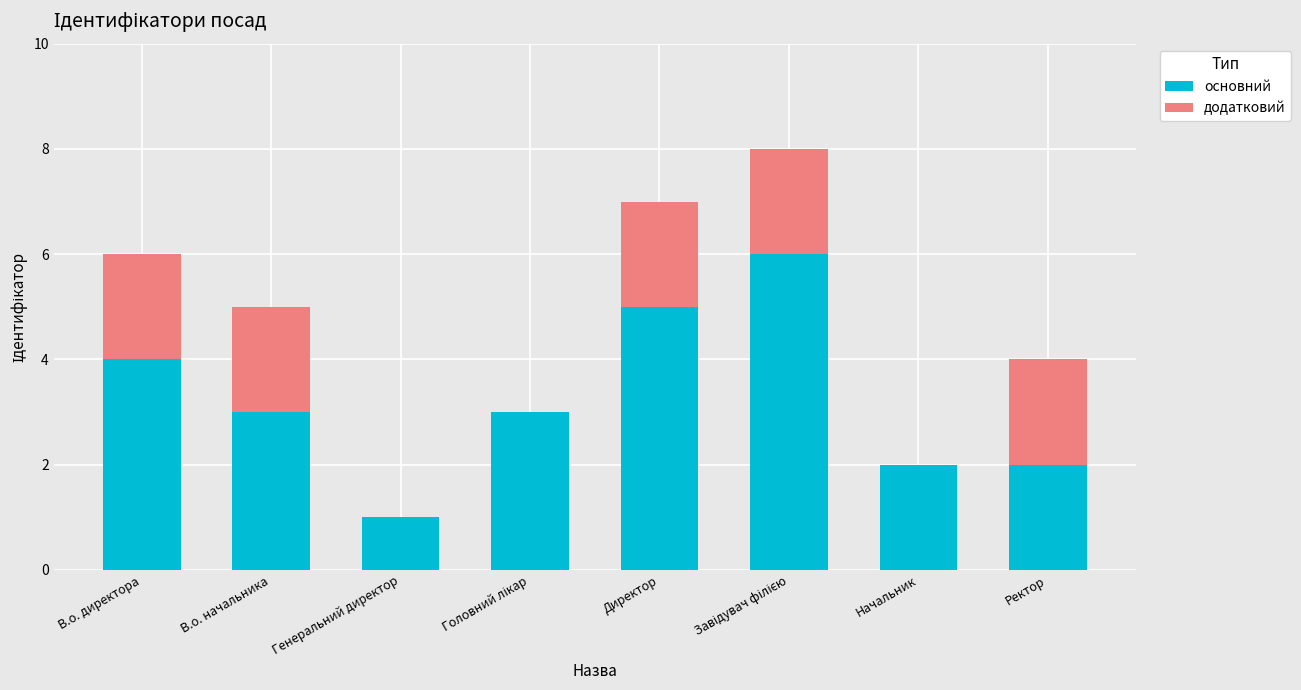

What is the highest value of the основний series?

6